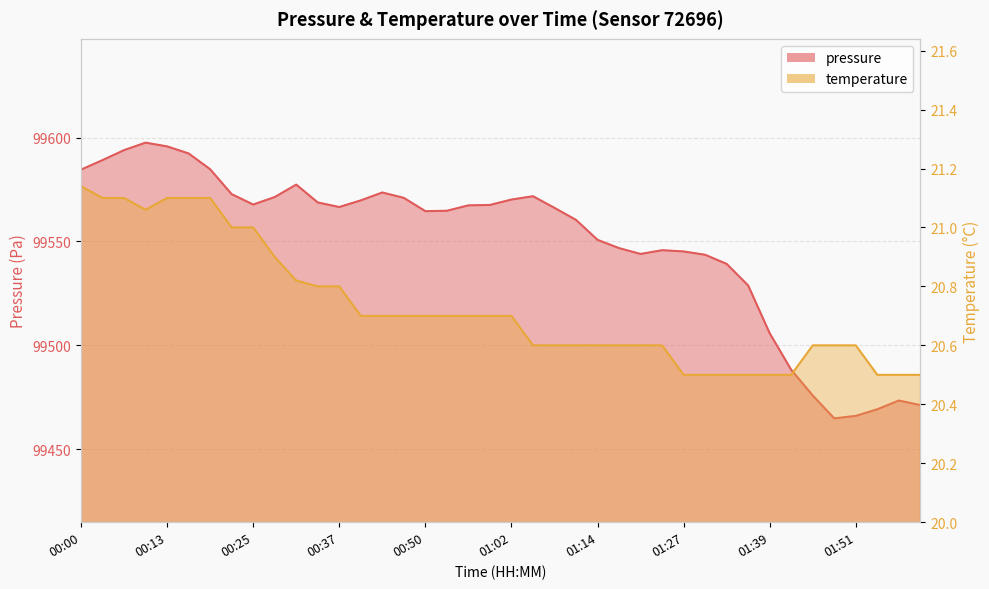

Which series has the largest range (max minus min)?

pressure